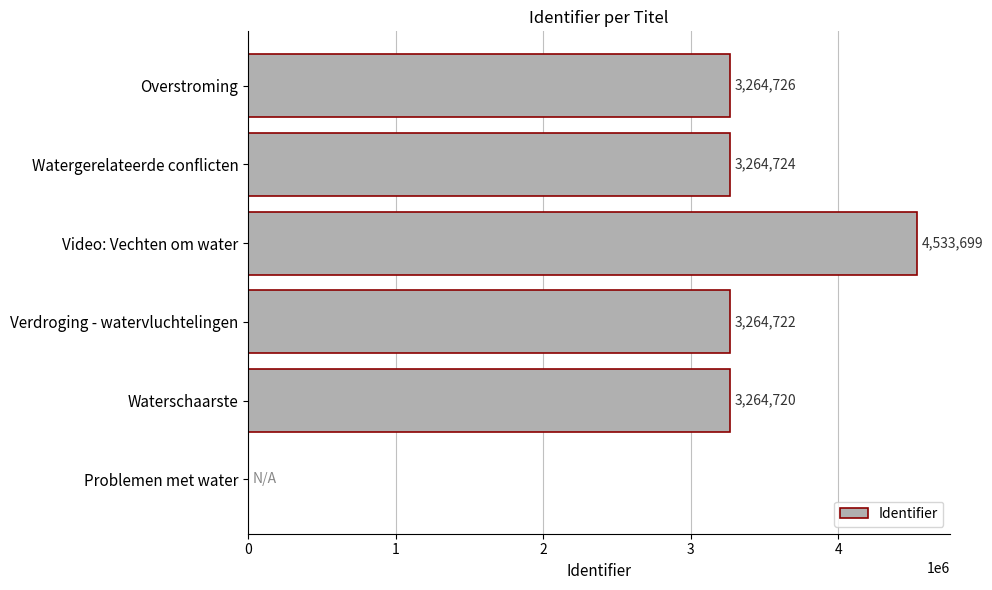

The chart shows a value of 3136035 at Video: Vechten om water. True or false?

False